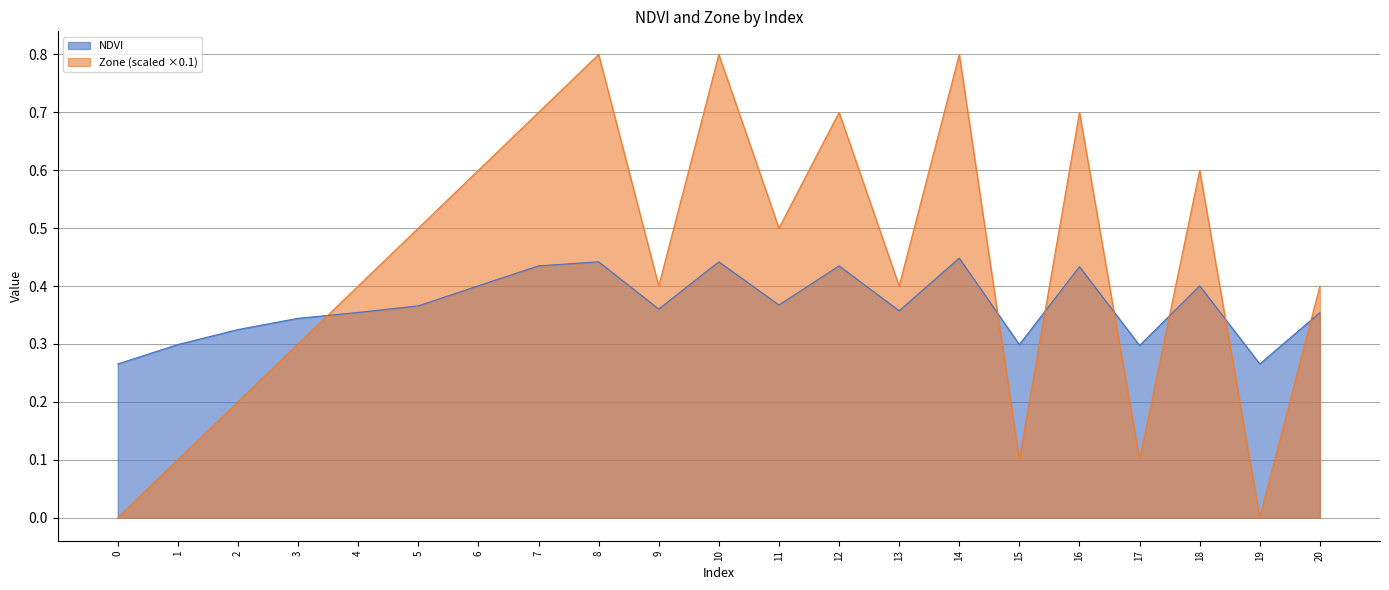

What is the total value across all series at 1?

0.4